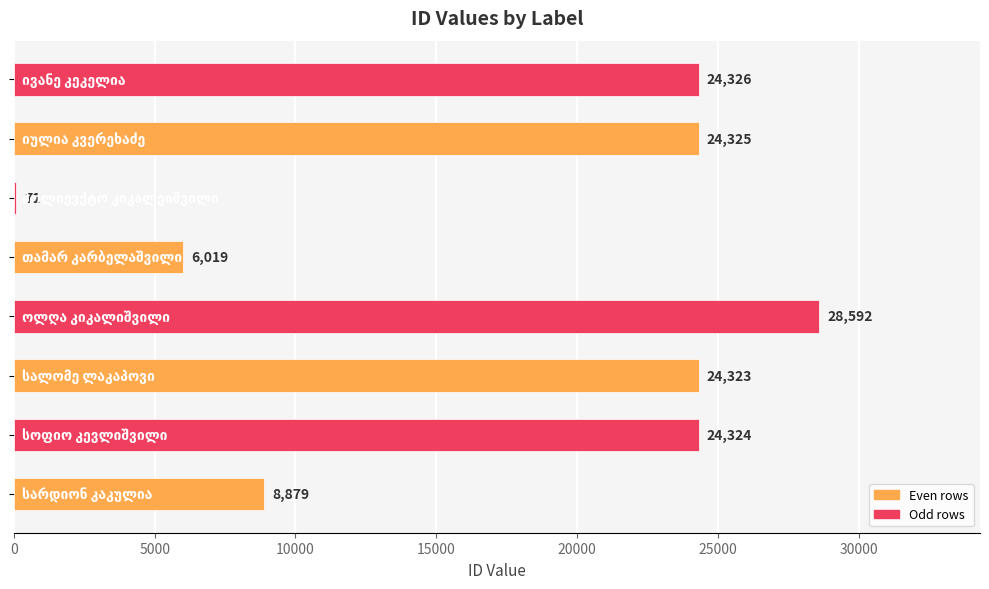

What is the greatest value displayed?

28592